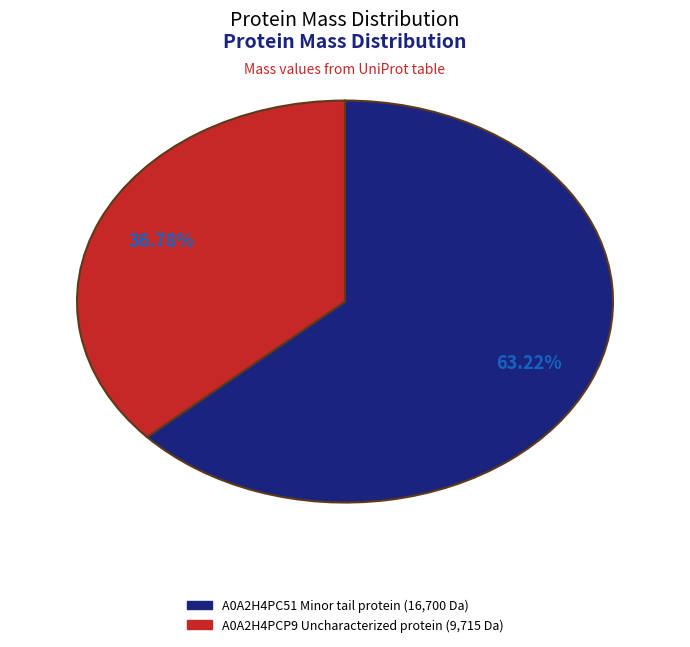

To the nearest percent, what is the combined percentage of A0A2H4PCP9 Uncharacterized protein and A0A2H4PC51 Minor tail protein?

100%